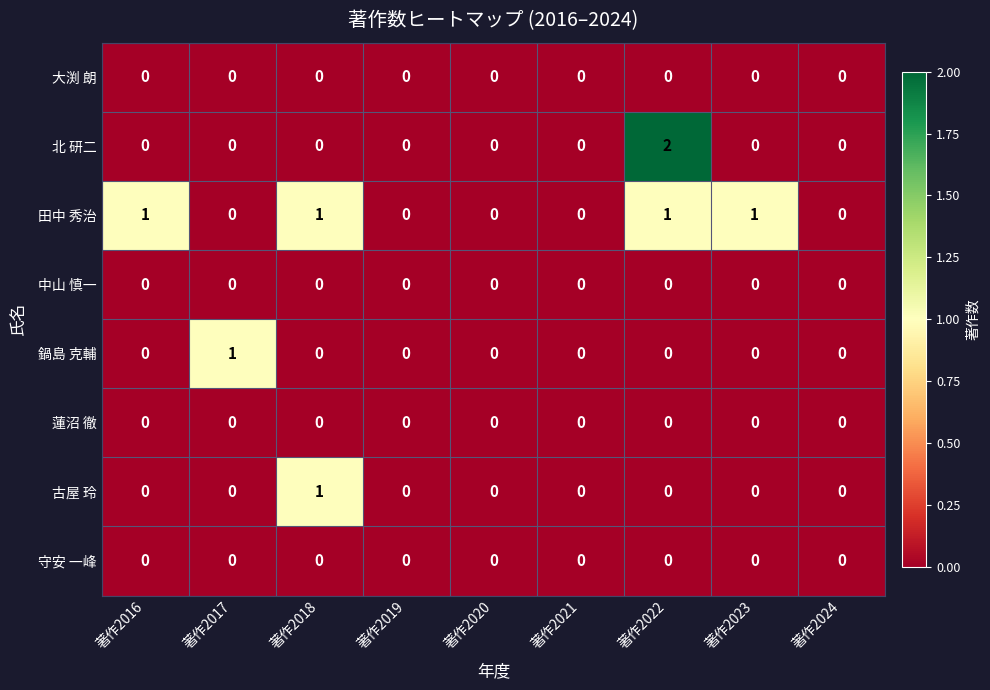

How many distinct data groups are displayed?

8